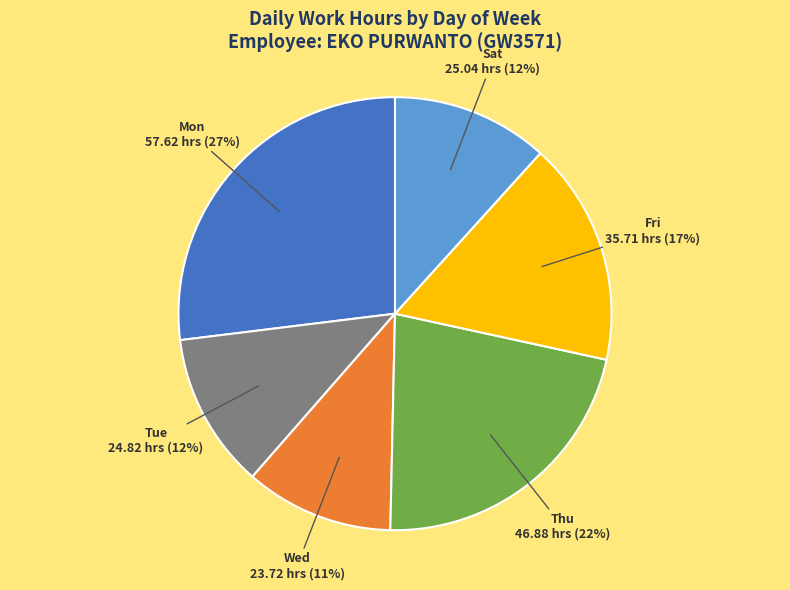

To the nearest percent, what is the average slice percentage?

17%